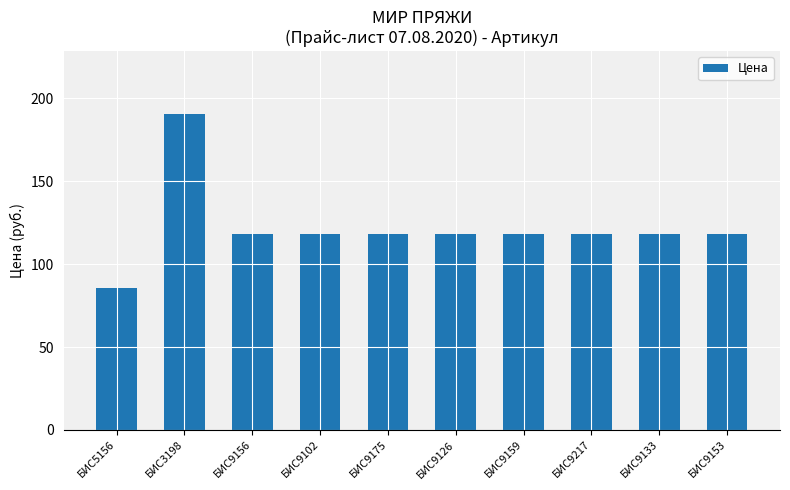

What is the greatest value displayed?

190.4